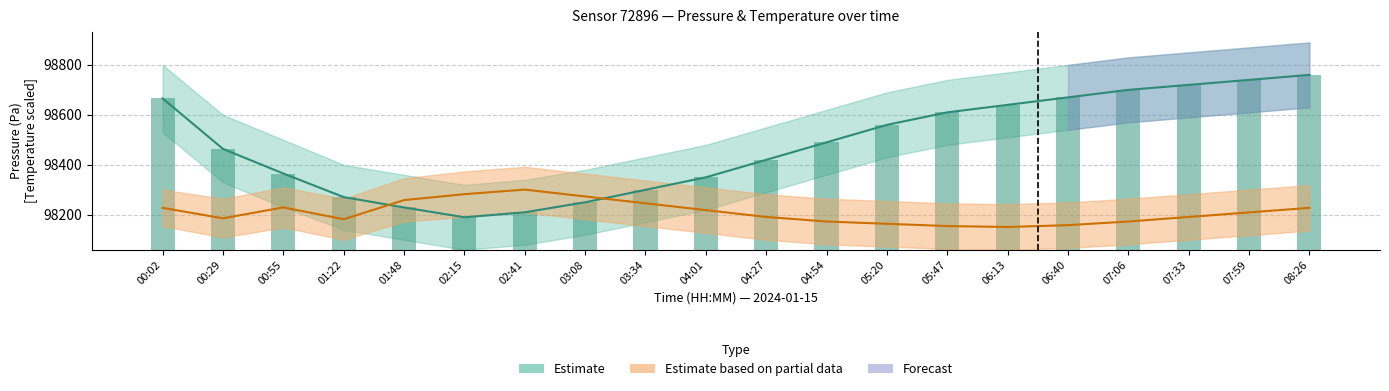

The value of Pressure at 04:54 is 98490.0. True or false?

True